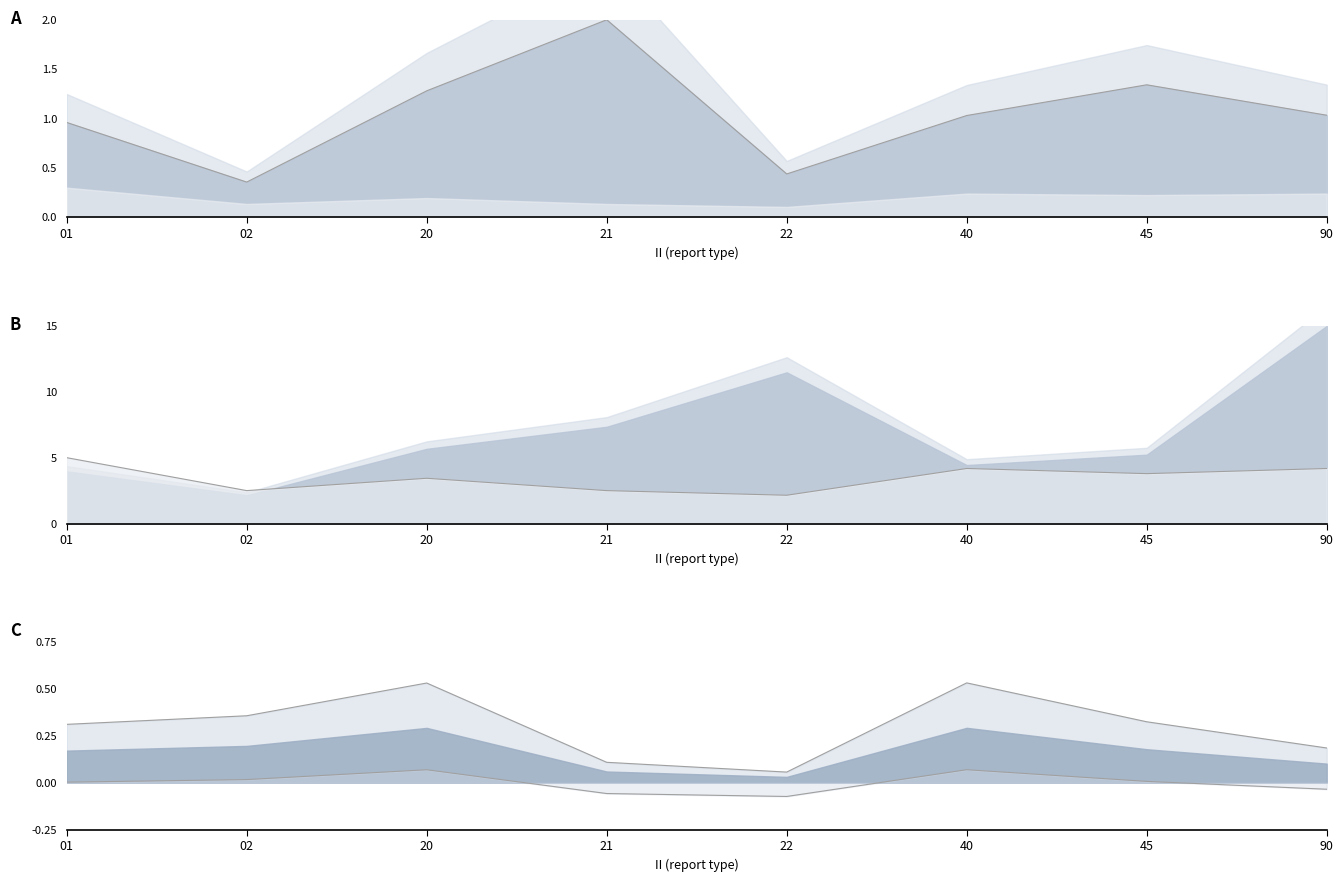

Which series has the widest spread of values?

RPT_line